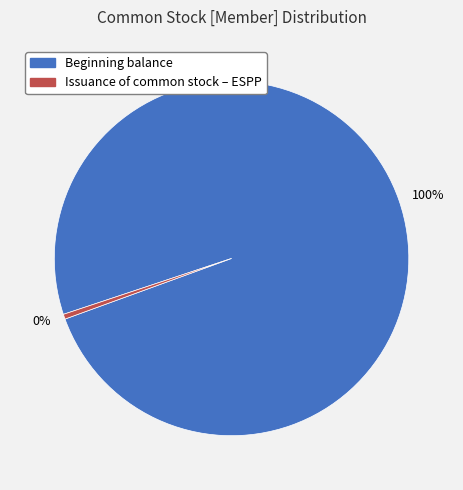

Rank the categories by value from lowest to highest.

0%, 100%